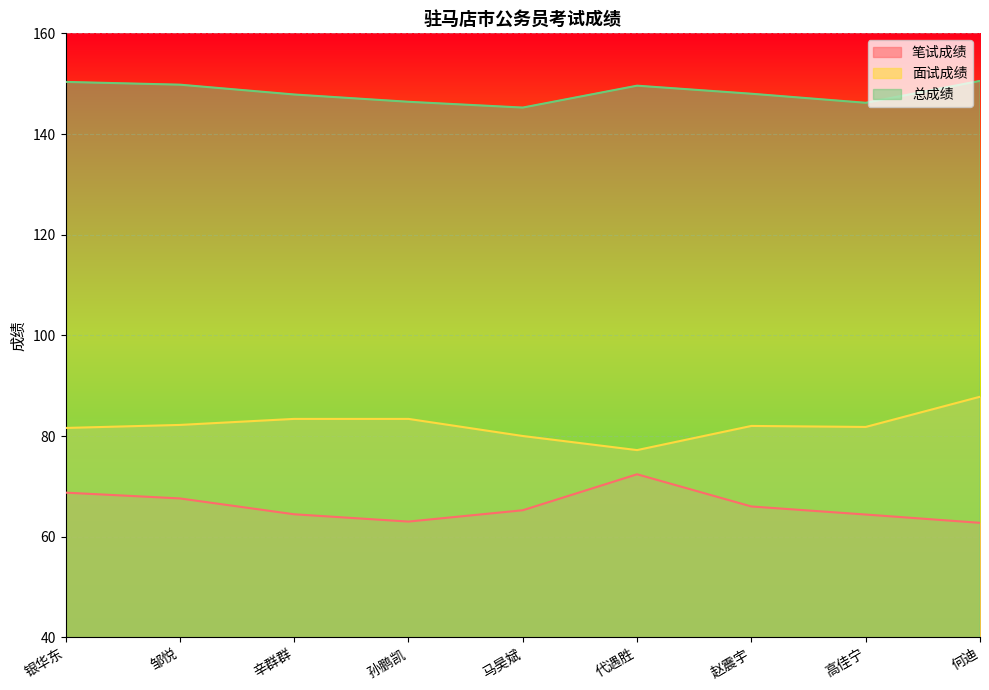

The 面试成绩 series shows 118.3 at 孙鹏凯. True or false?

False